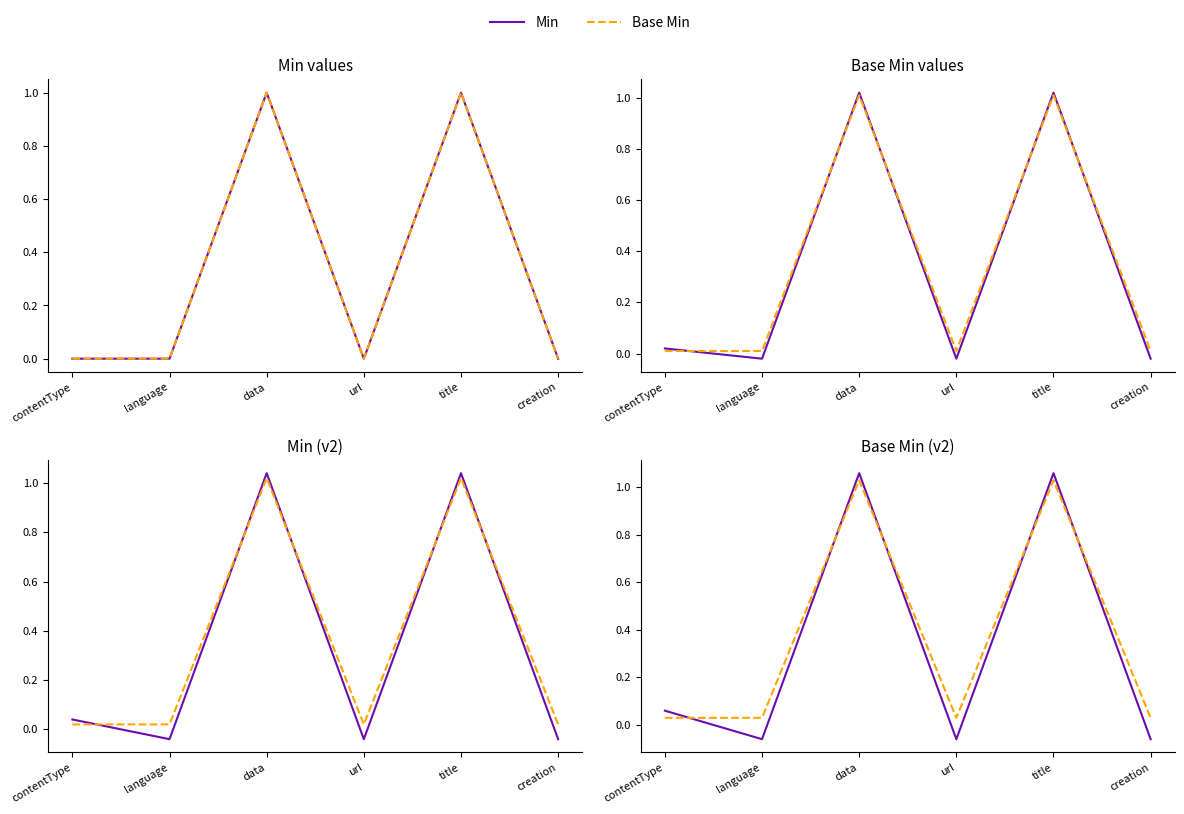

How many lines are shown in the chart?

2